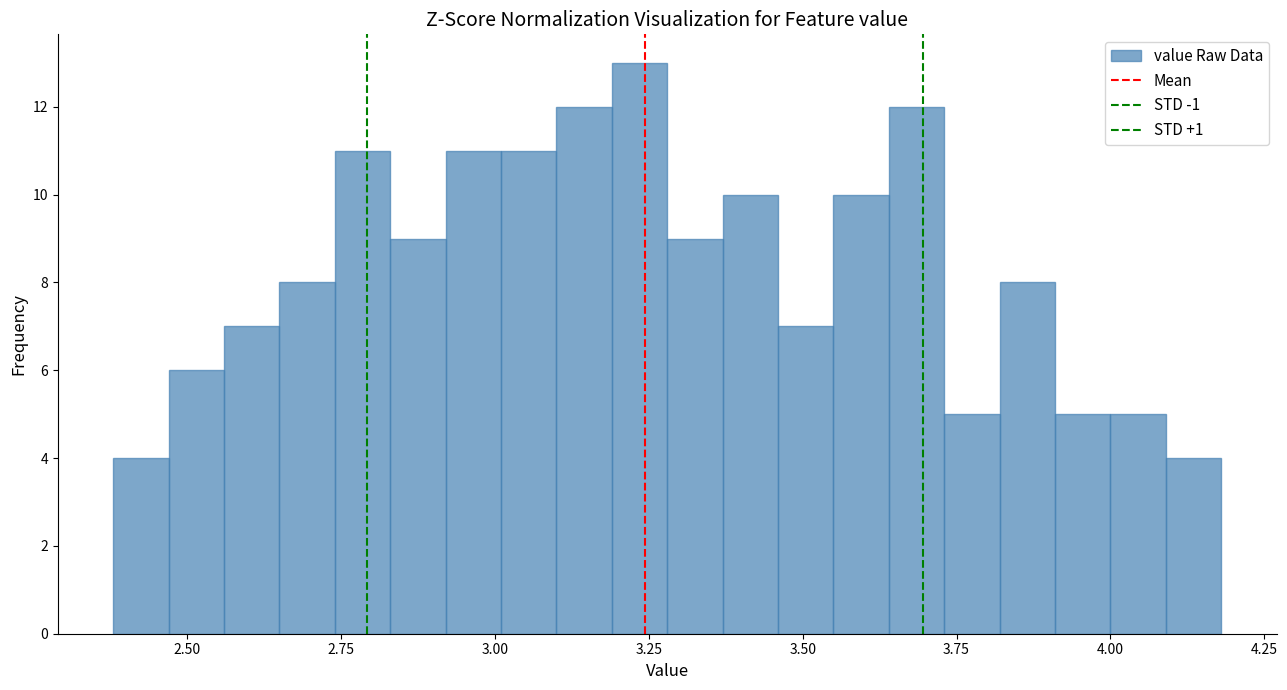

Around what value on the x-axis is the tallest bar? Give the approximate position of its centre, as read against the axis.

3.25